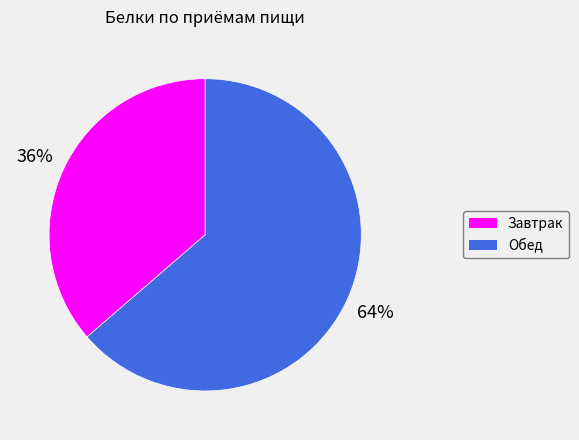

To the nearest percent, what portion does Обед represent?

64%